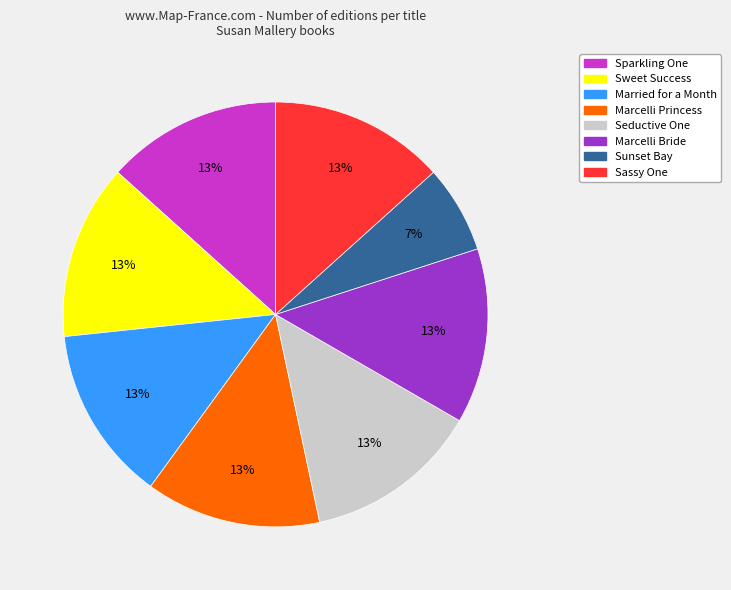

To the nearest percent, what percentage of the pie is Sunset Bay?

7%